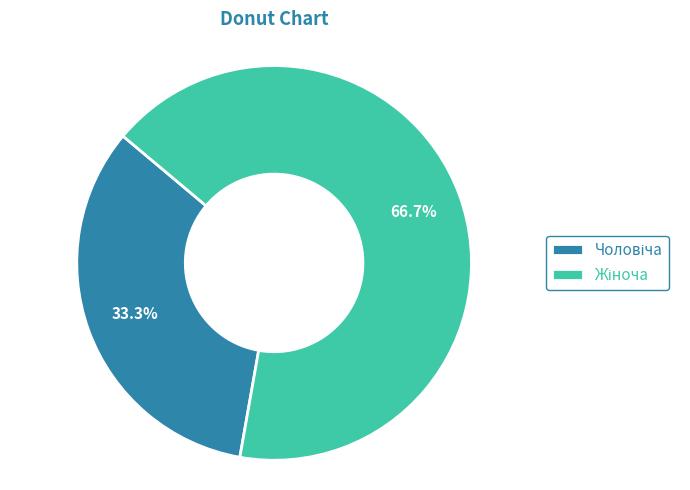

Is there any slice that represents more than half of the pie?

Yes